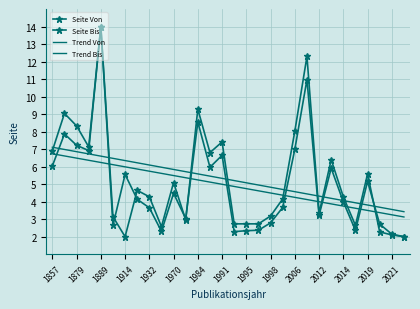

Which series has the widest spread of values?

Seite Von